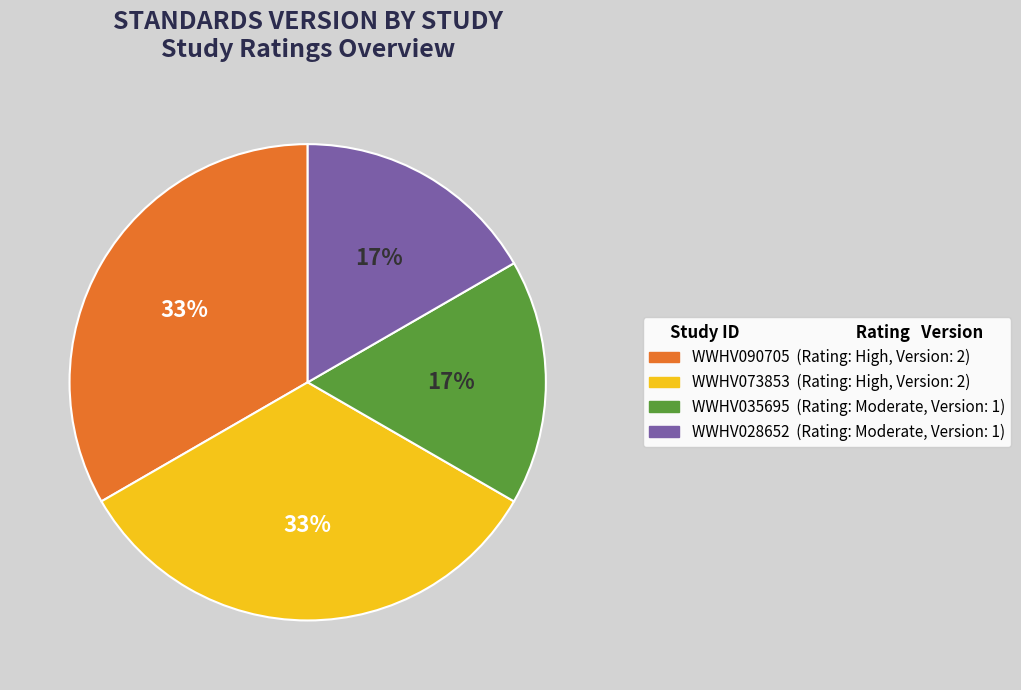

To the nearest percent, what percentage of the pie is WWHV035695?

17%